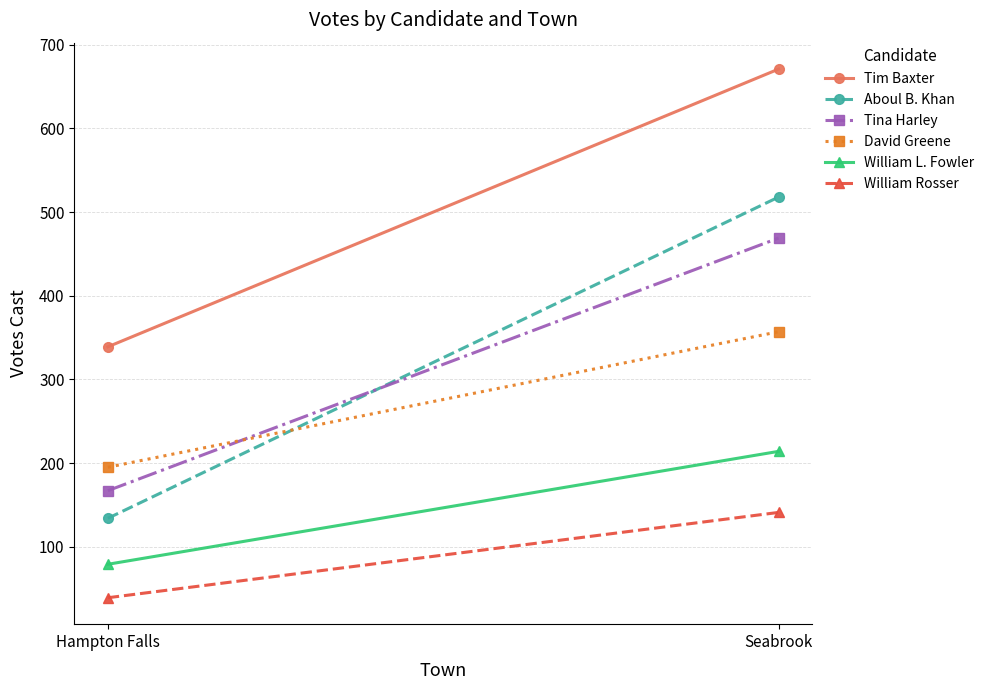

Which series has the largest range (max minus min)?

Aboul B. Khan